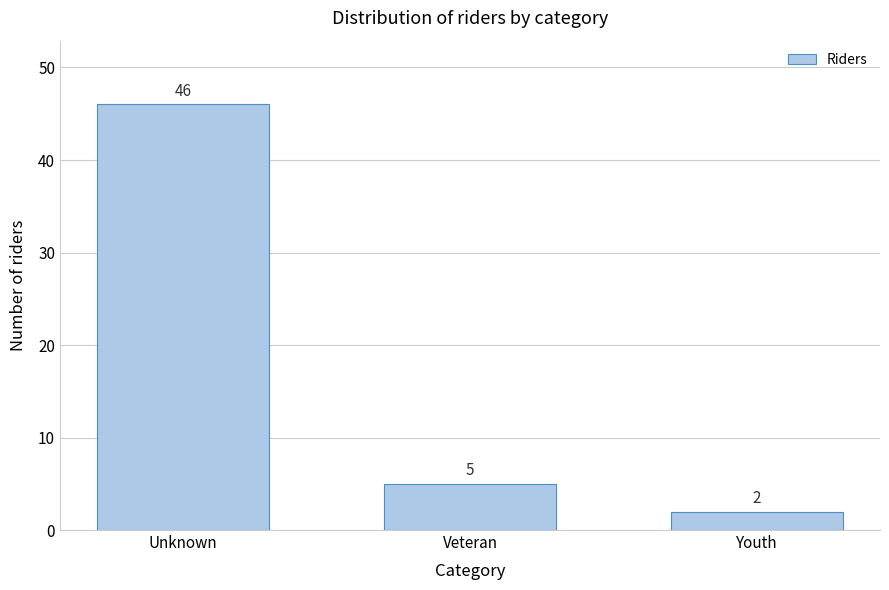

Reading left to right, list all the values displayed in this chart.

Unknown=46	Veteran=5	Youth=2